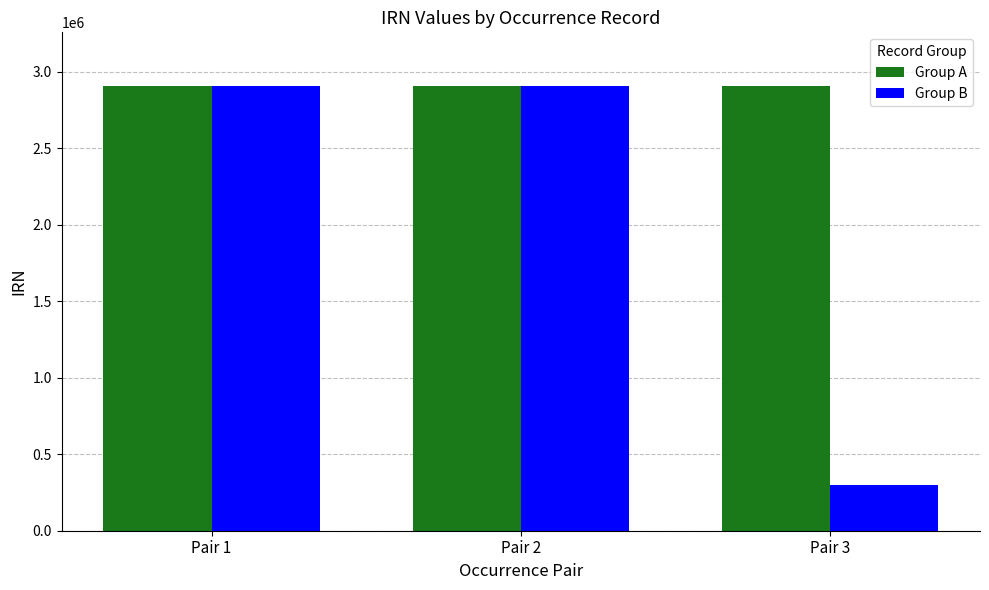

What is the sum of the Group A values at Pair 1 and Pair 3?

5818984